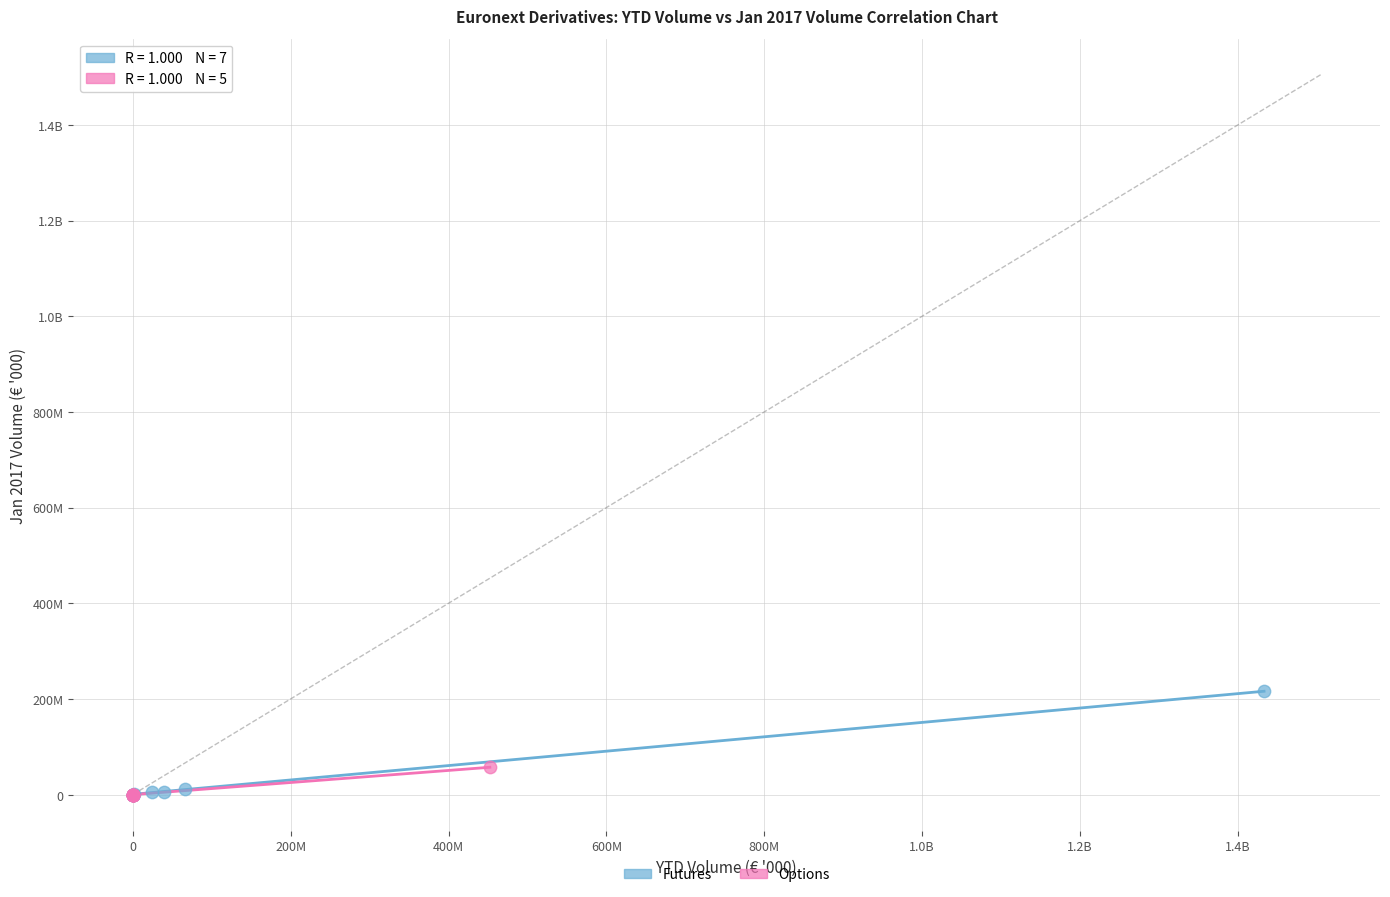

What are all the series names shown in the legend?

Futures, Options